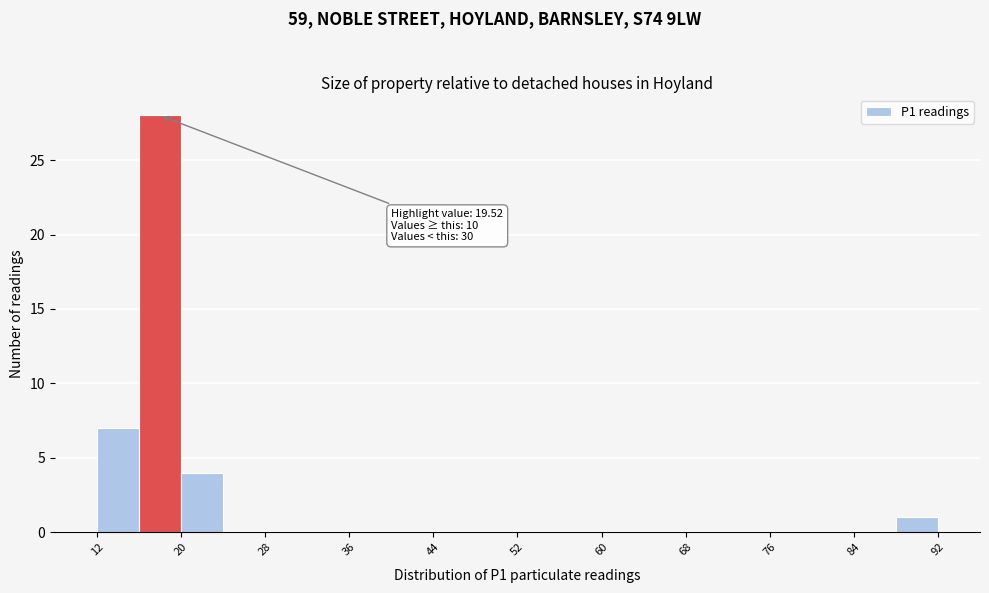

Over which range of the x-axis is the bar tallest?

16 to 20